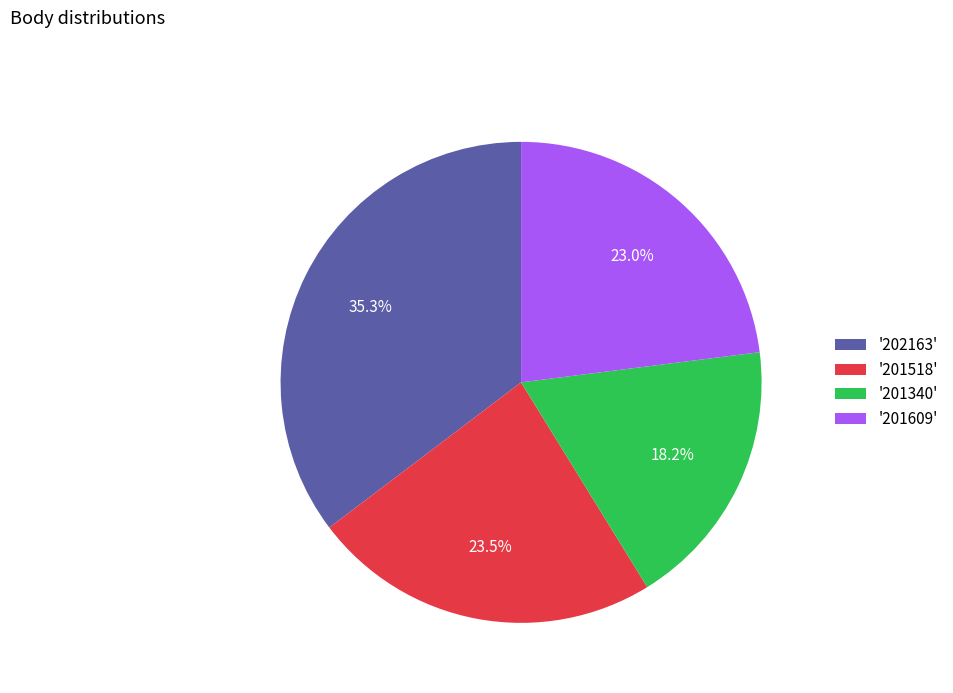

Does '201340' account for over 50% of the chart?

No